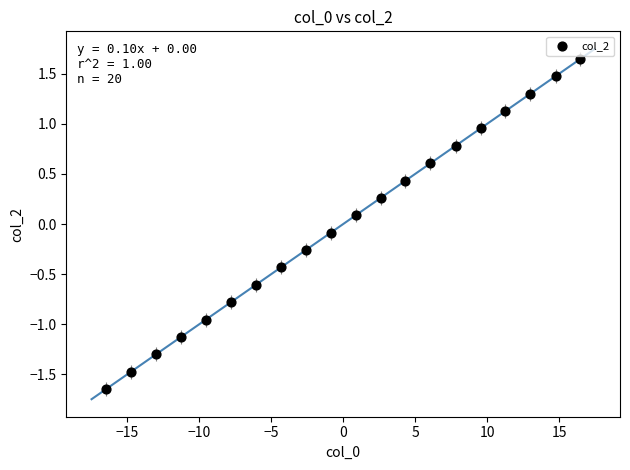

What is the range of X values (max minus min)?

33.0